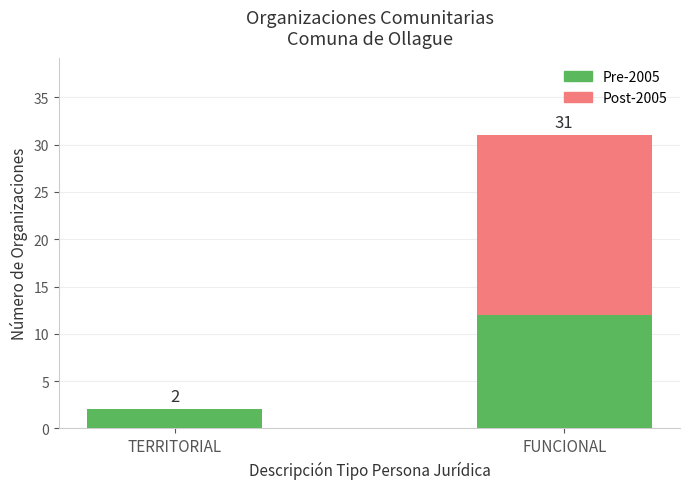

At which category is the sum across all series the highest?

FUNCIONAL